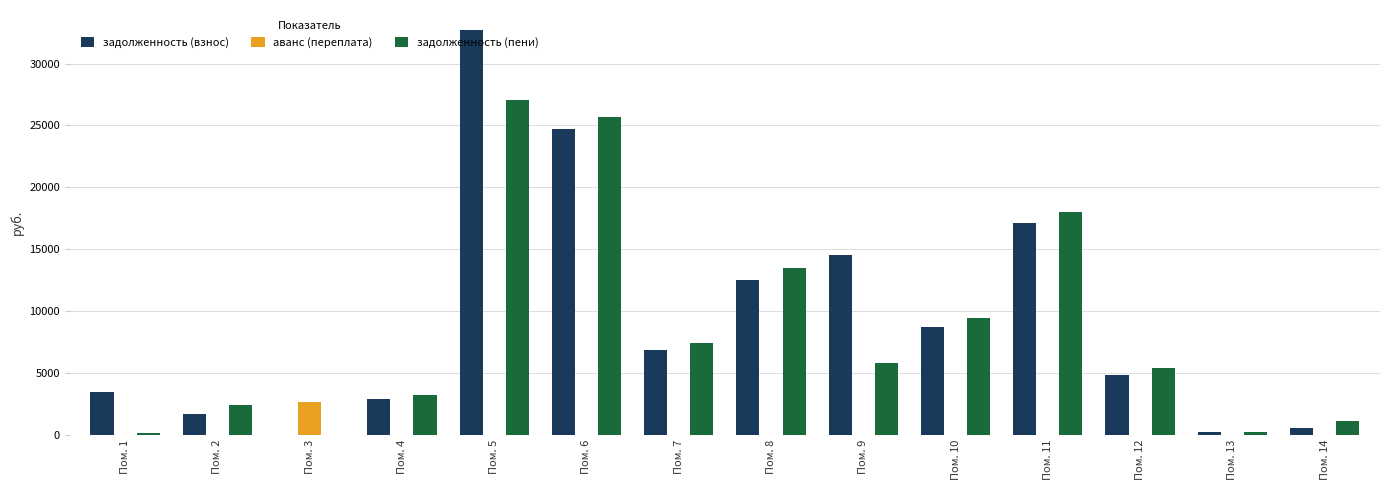

Are the bars horizontal?

No